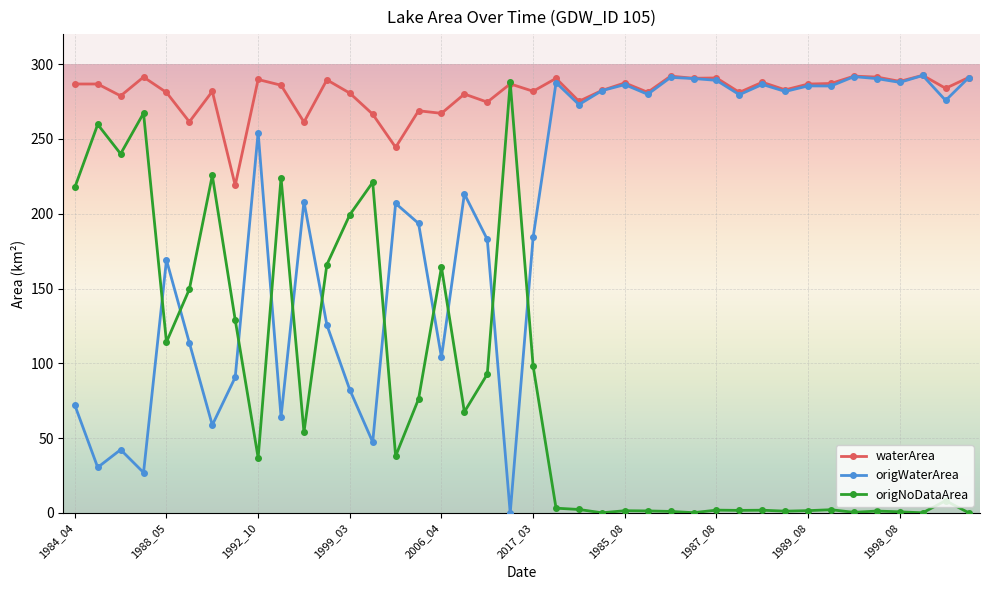

What is the value of the waterArea point at the 14th from the left?

266.5